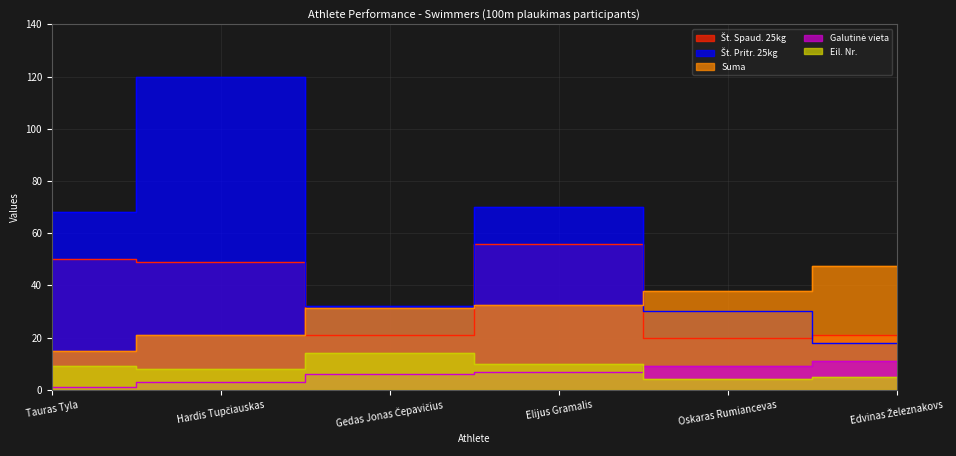

Reading left to right, what are all the values shown in this chart?

Št. Spaud. 25kg: 50.0	49.0	21.0	56.0	20.0	21.0
Št. Pritr. 25kg: 68.0	120.0	32.0	70.0	30.0	18.0
Suma: 15.0	21.0	31.5	32.5	38.0	47.5
Galutinė vieta: 1.0	3.0	6.0	7.0	9.0	11.0
Eil. Nr.: 9.0	8.0	14.0	10.0	4.0	5.0